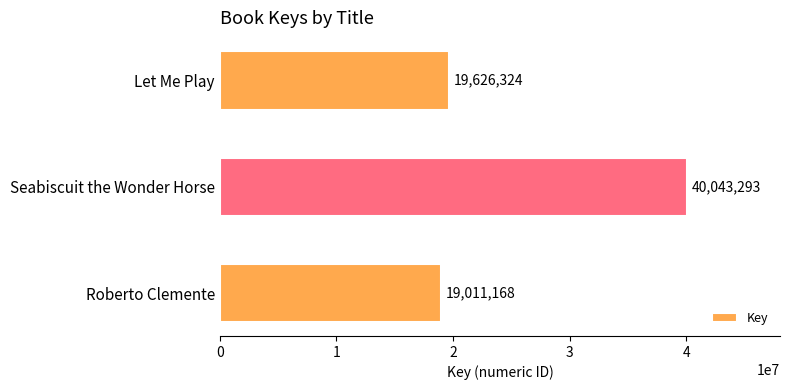

The value at Roberto Clemente is 19011168. True or false?

True